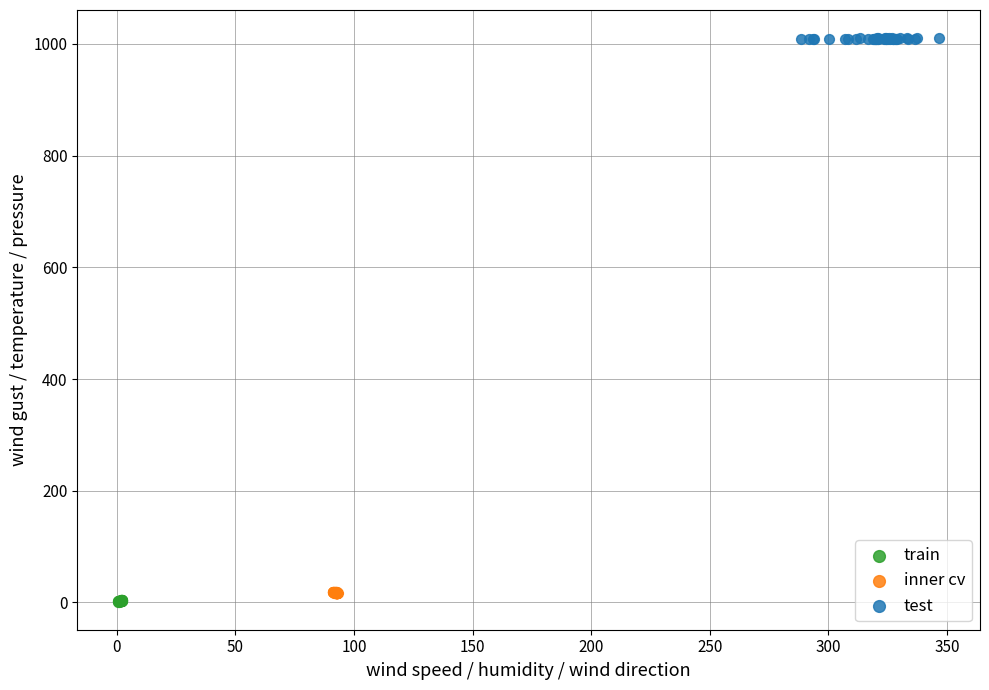

Which series reaches the maximum Y coordinate?

test